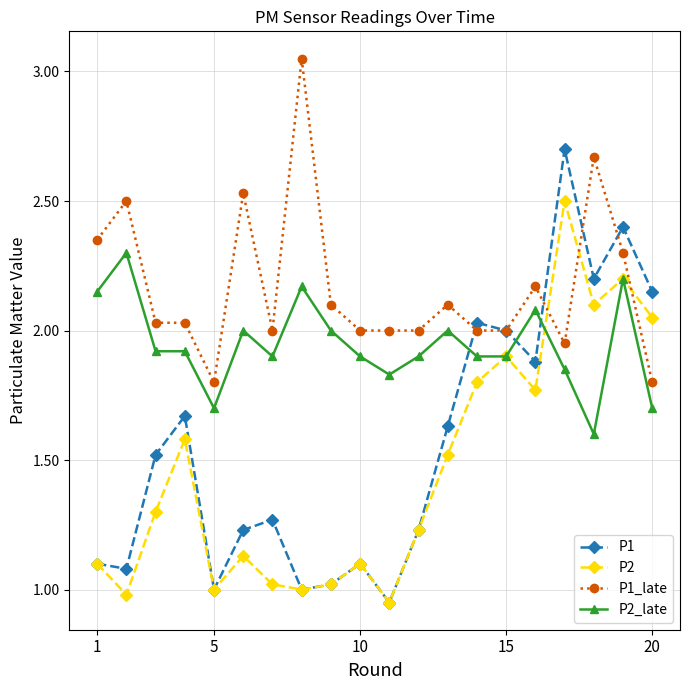

How many lines are shown in the chart?

4